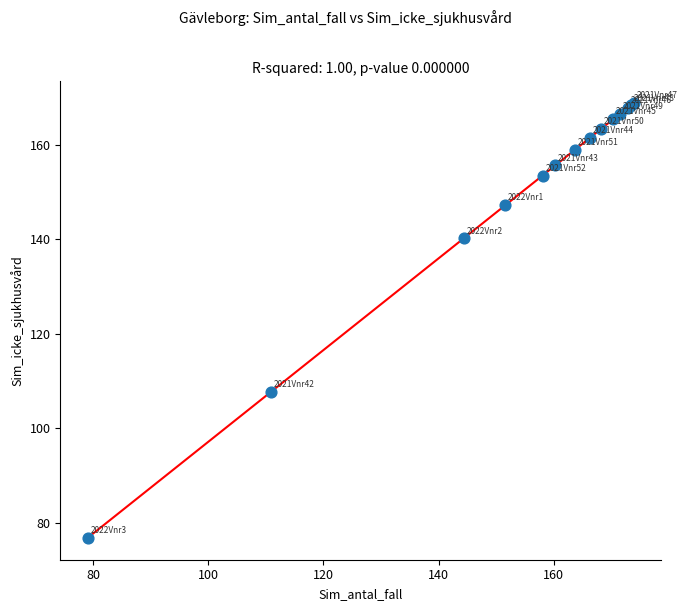

What Y value in the scatter plot is closest to 122?

107.7